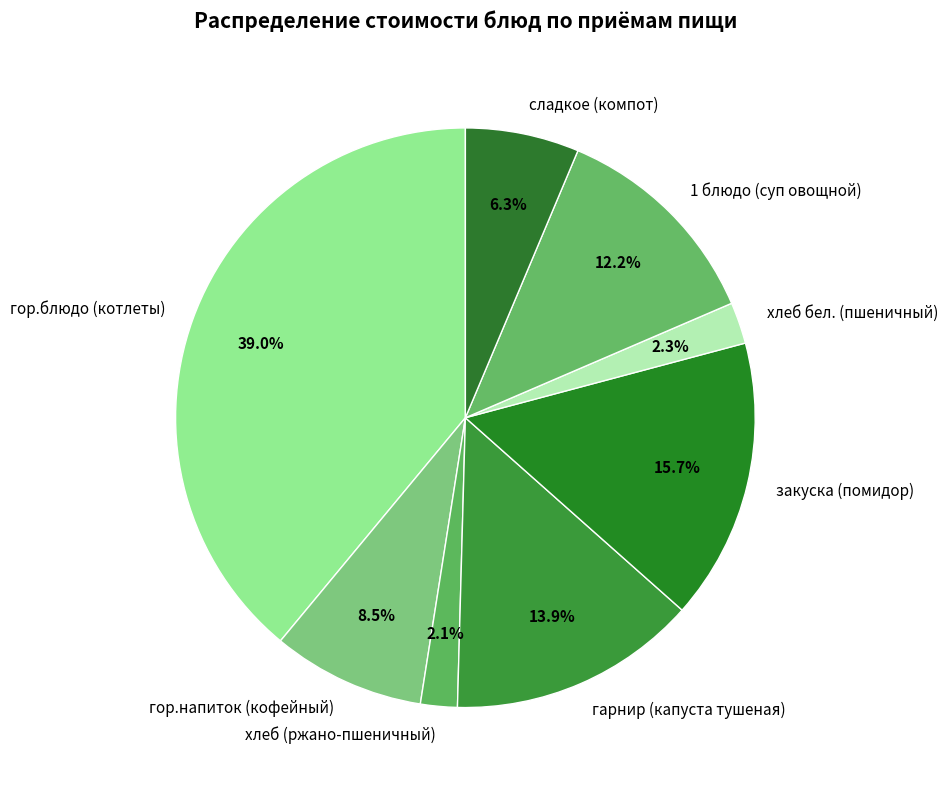

Do закуска (помидор) and сладкое (компот) together represent more than half of the pie?

No